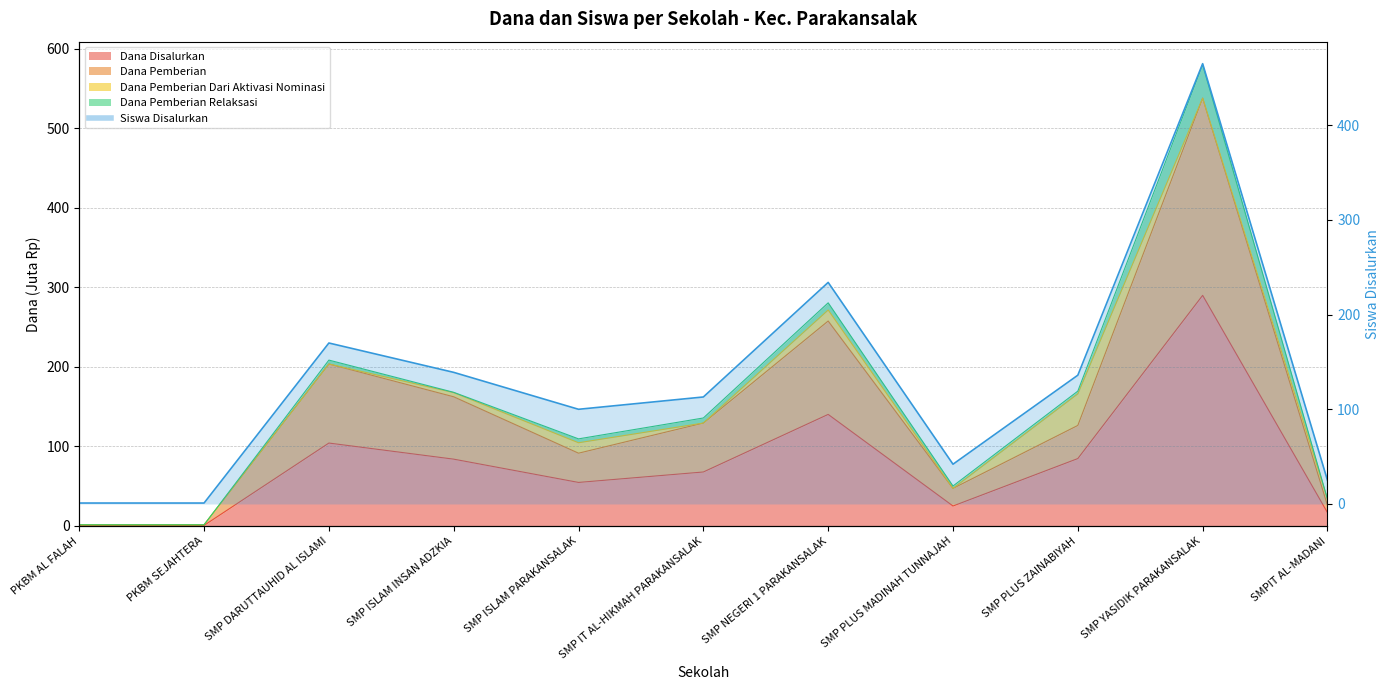

Which series has the largest range (max minus min)?

Dana Pemberian